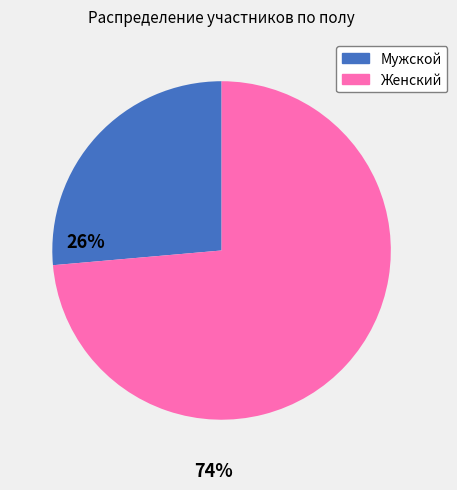

What is the majority slice?

Женский